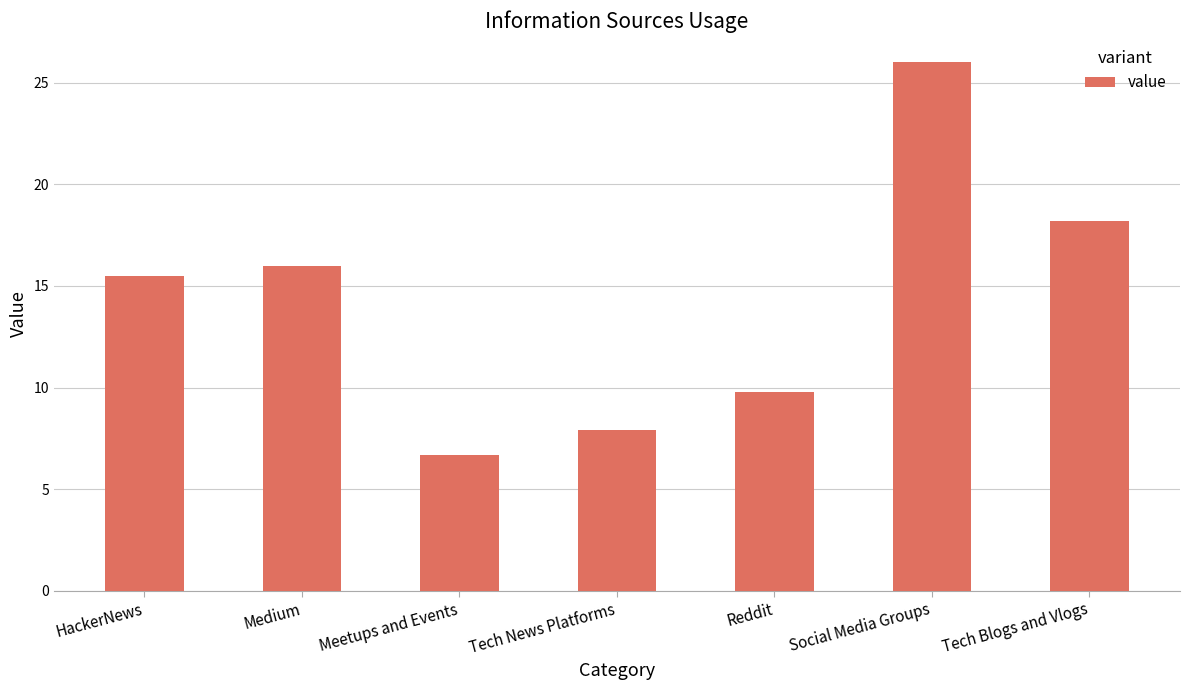

At which label is the value closest to 16?

Medium